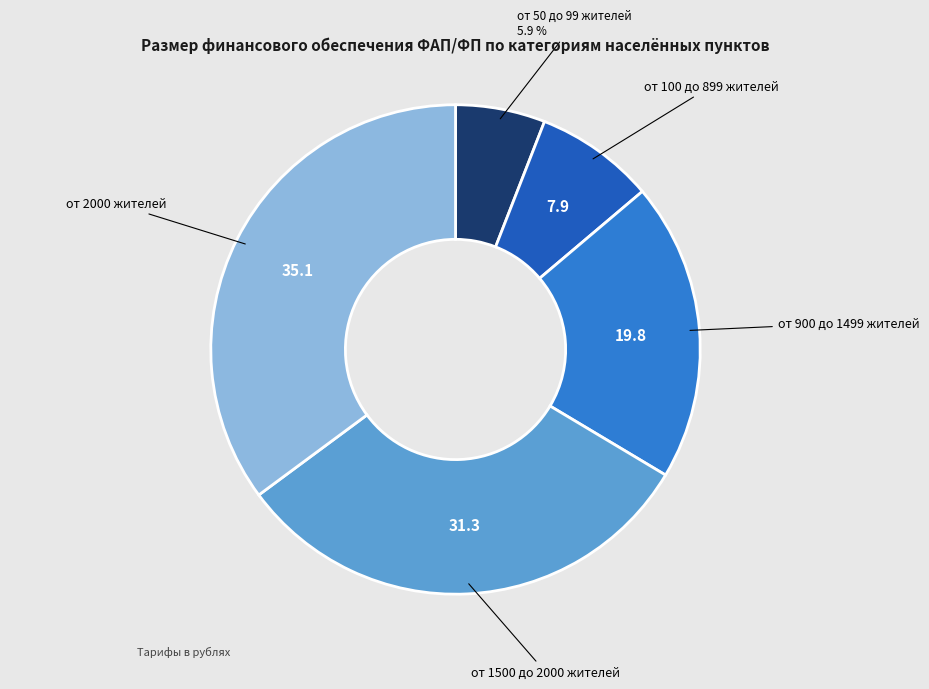

Count the number of slices in the pie.

5